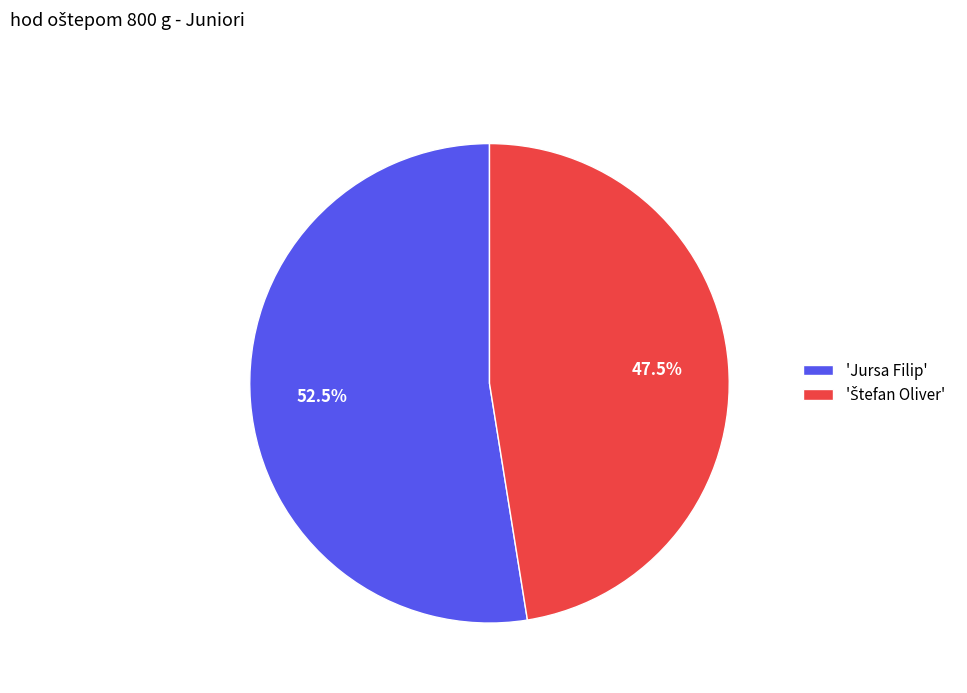

Which category has the biggest portion of the pie?

'Jursa Filip'